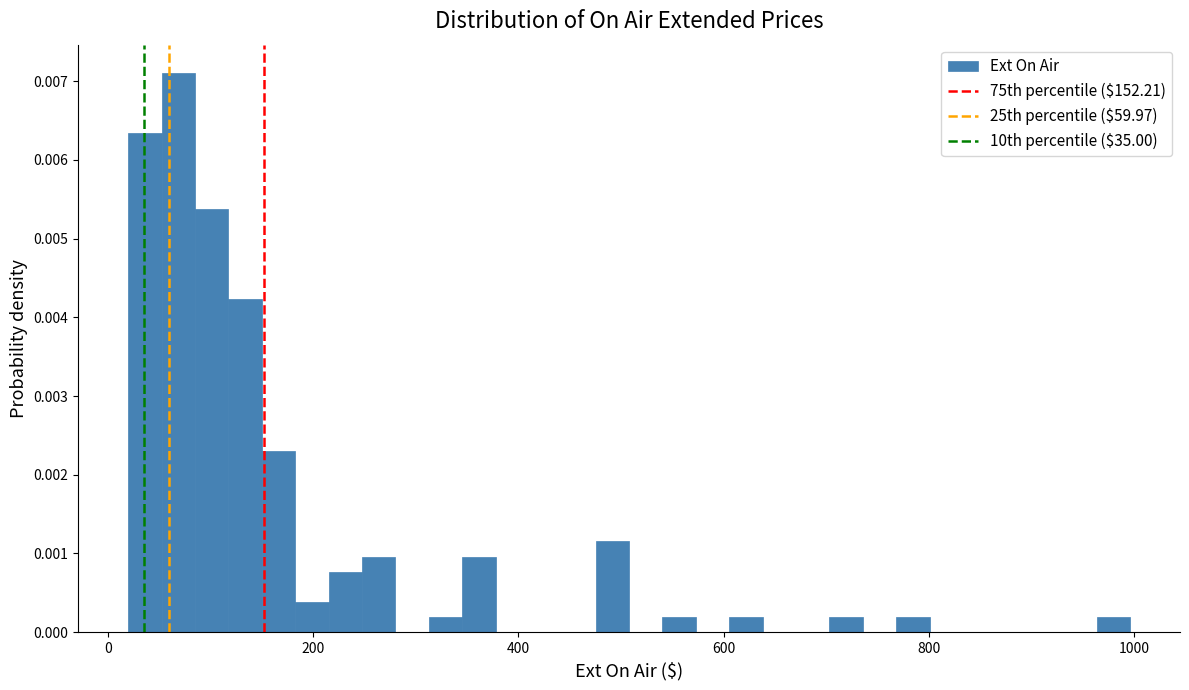

Read against the x-axis, roughly where is the centre of the tallest bar?

60